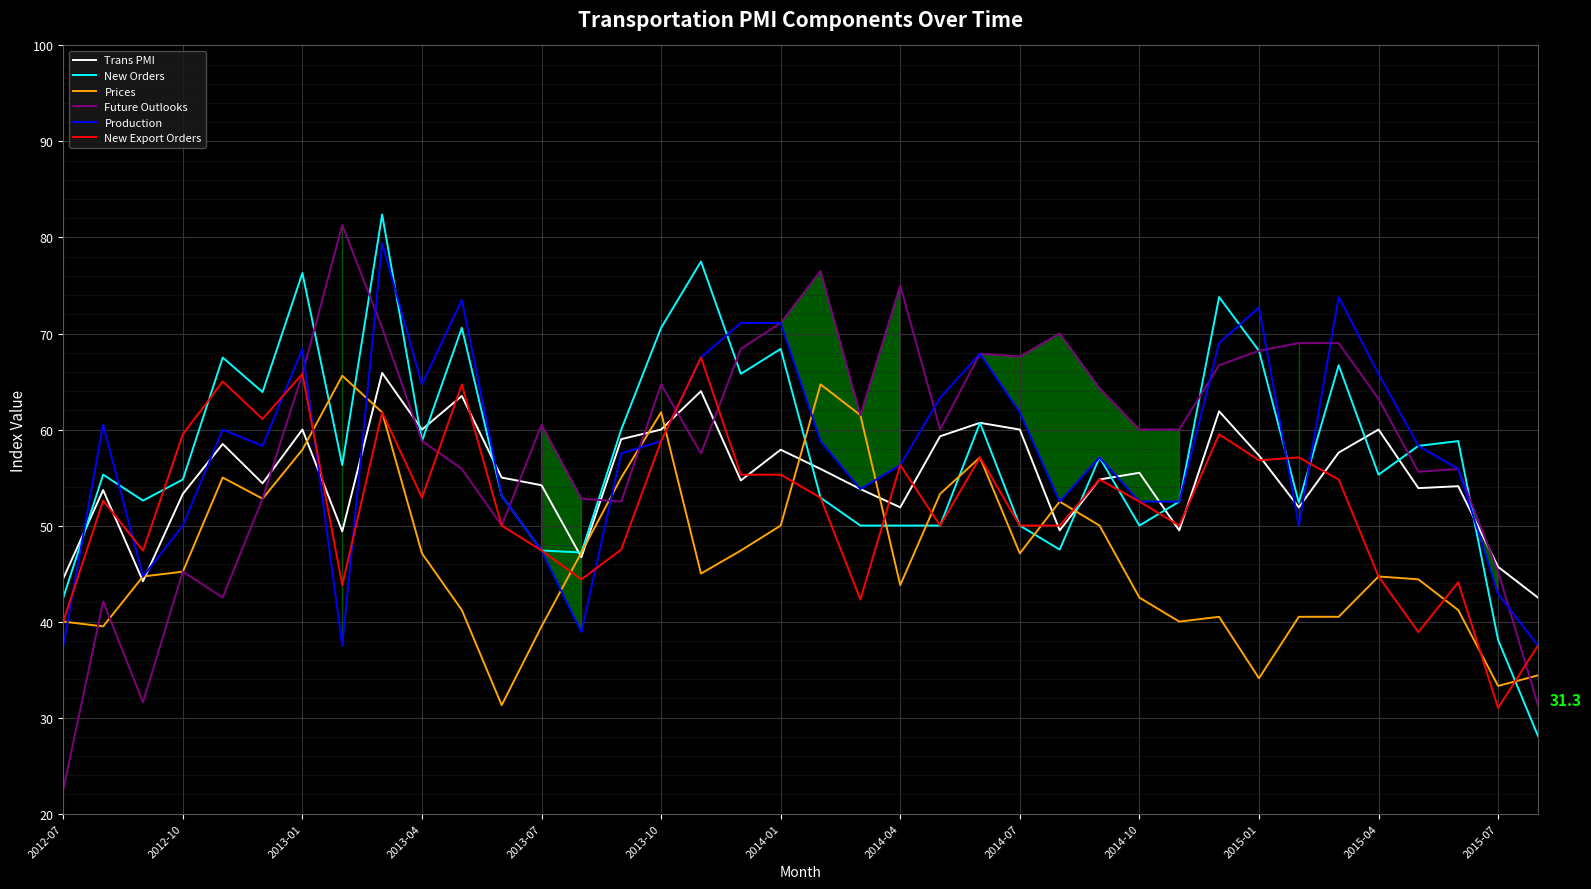

What is the minimum value for Trans PMI?

42.5